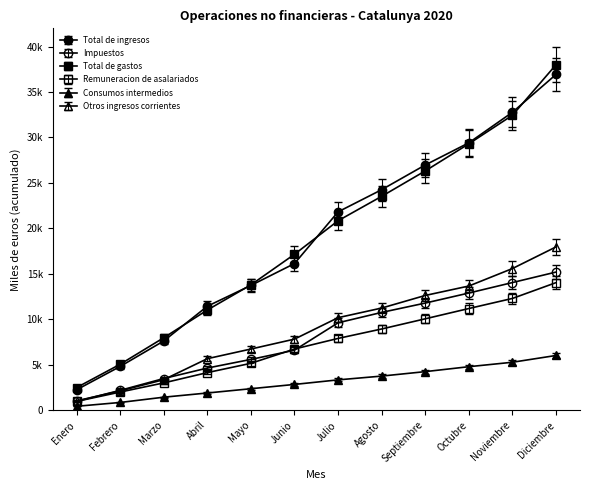

Is this an area chart (filled region under the line)?

No